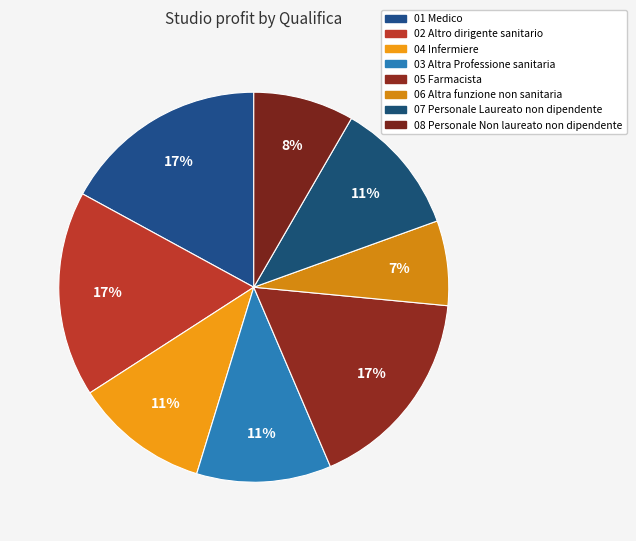

What is the smallest slice in the pie chart?

06 Altra funzione non sanitaria